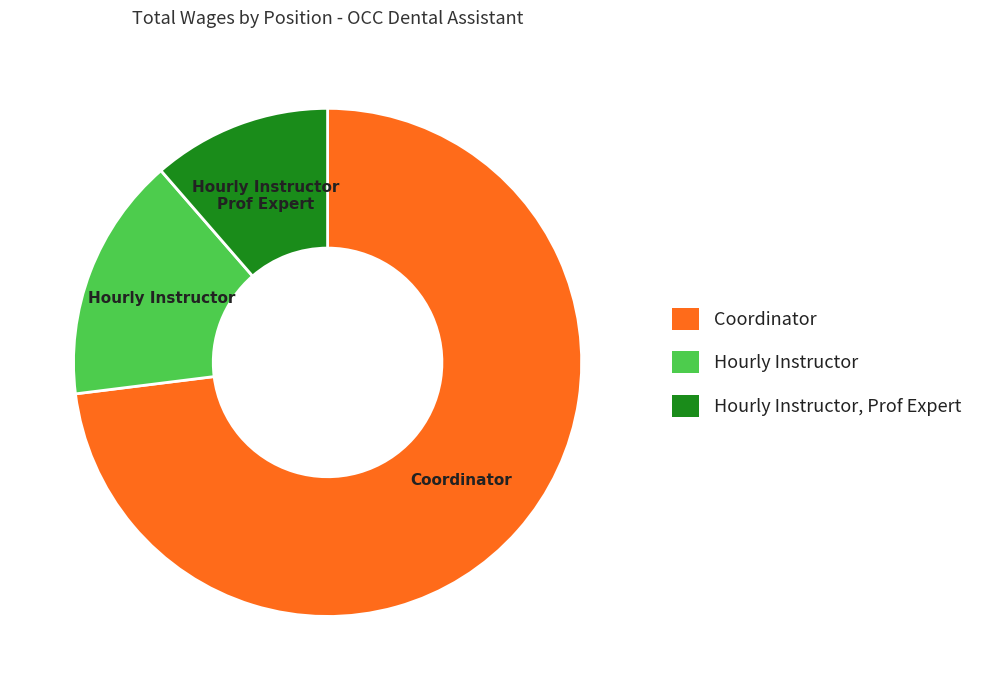

Is there any slice that represents more than half of the pie?

Yes